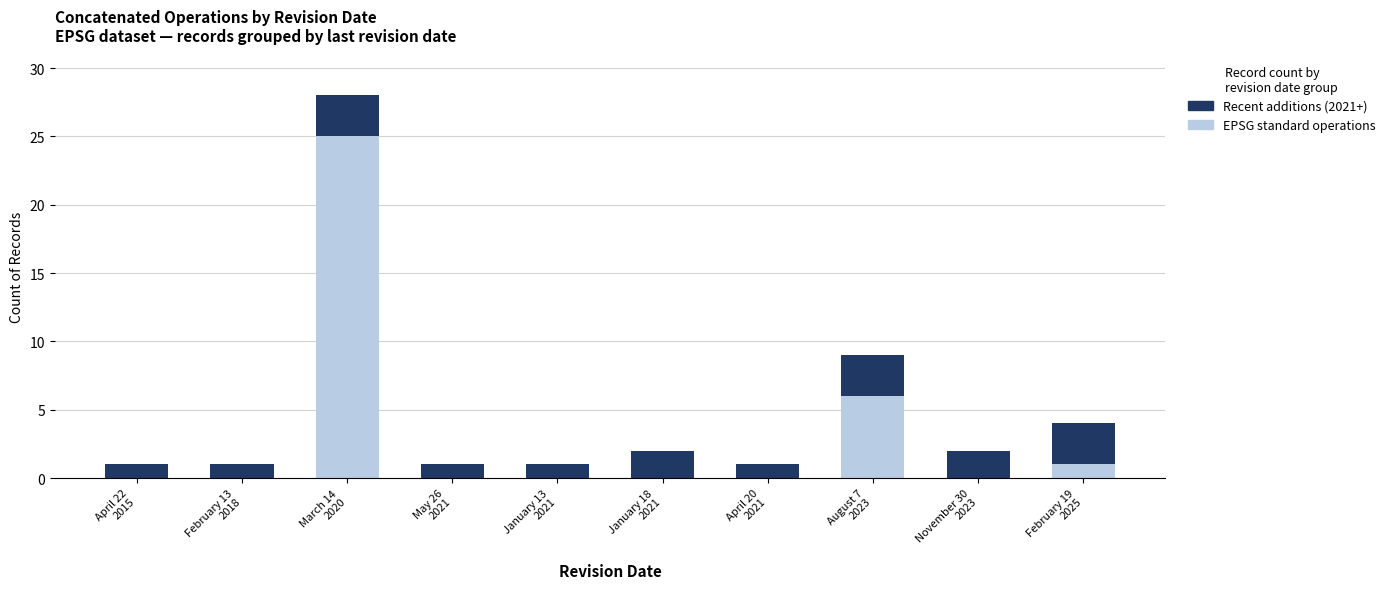

What is the sum of all EPSG standard operations values?

32